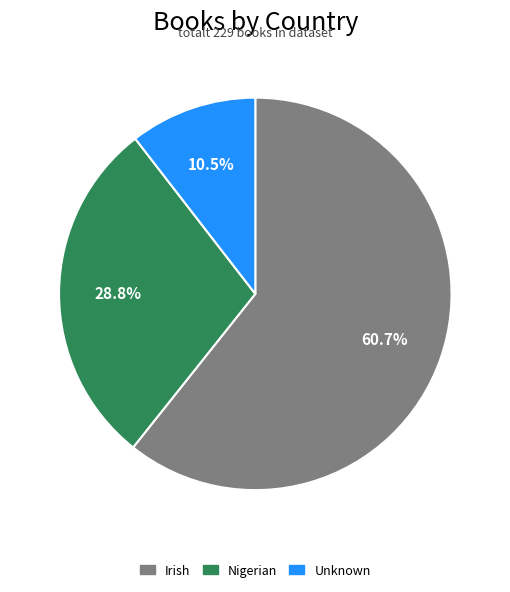

Approximately how many times larger is the value at Irish compared to Nigerian?

2.1